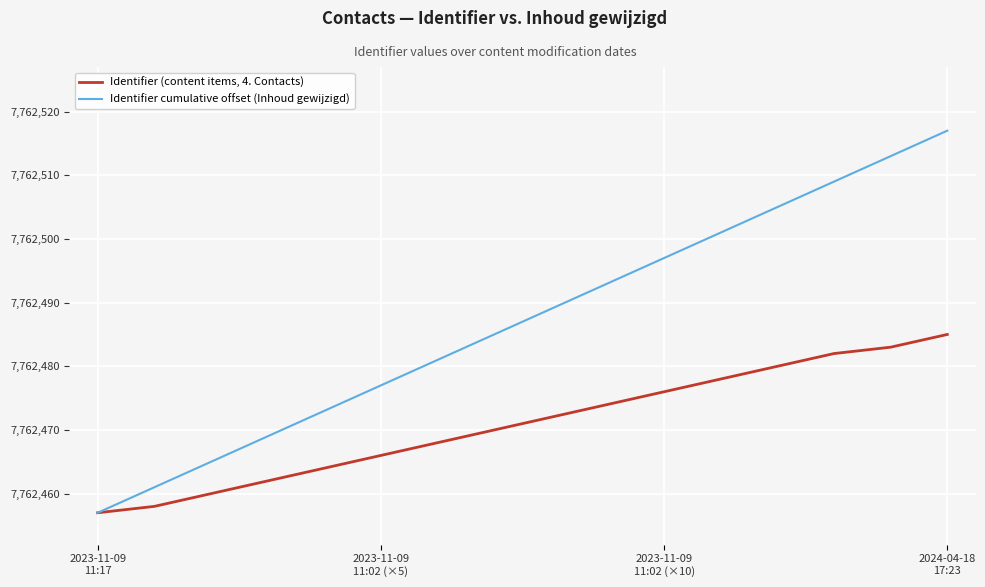

What is the maximum value shown in the chart?

7762517